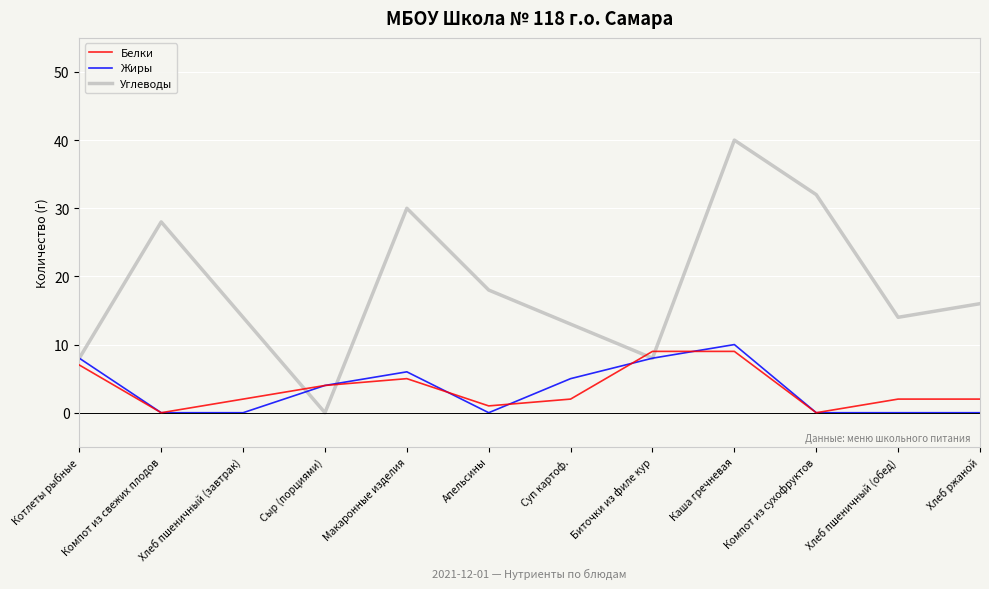

At which label does Углеводы reach its minimum?

Сыр (порциями)